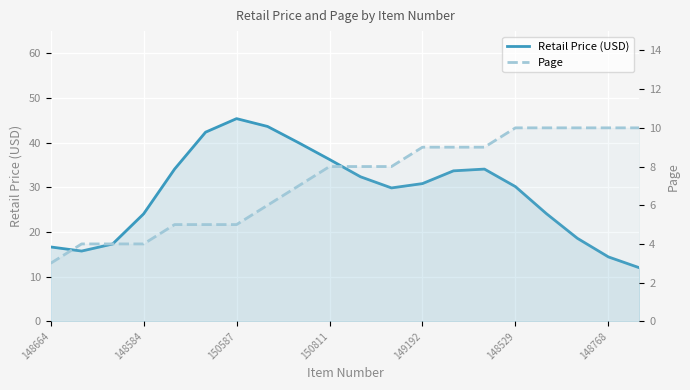

What is the label of the 19th point from the right?

148584